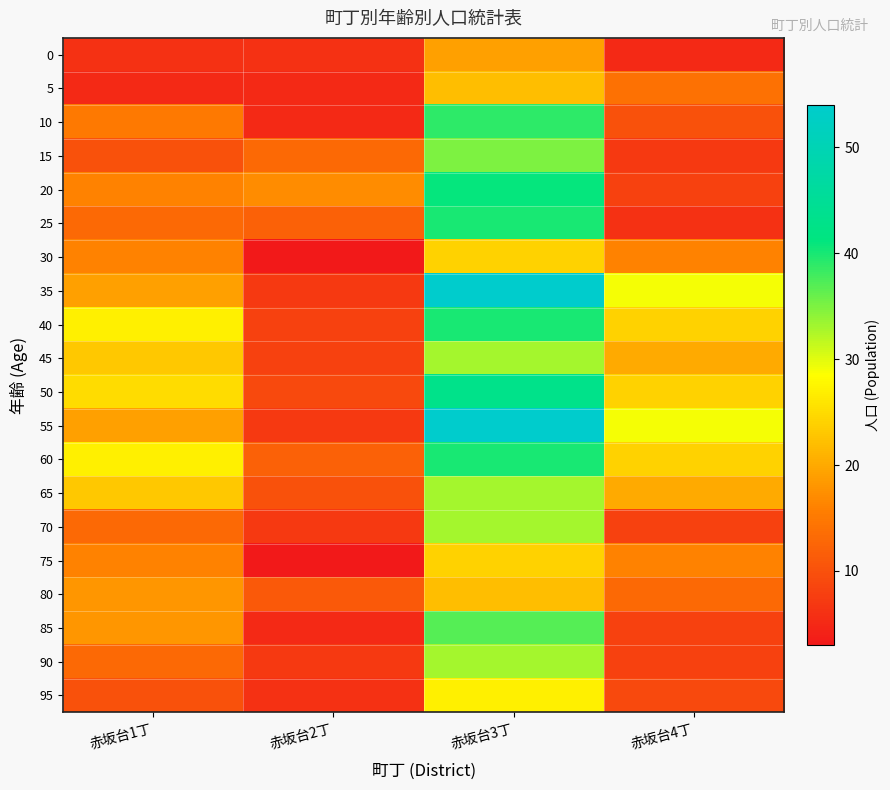

Which series has the largest total across all categories?

35